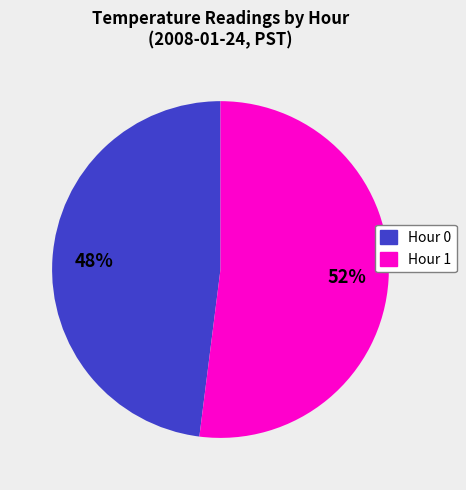

To the nearest percent, what portion does Hour 1 represent?

52%